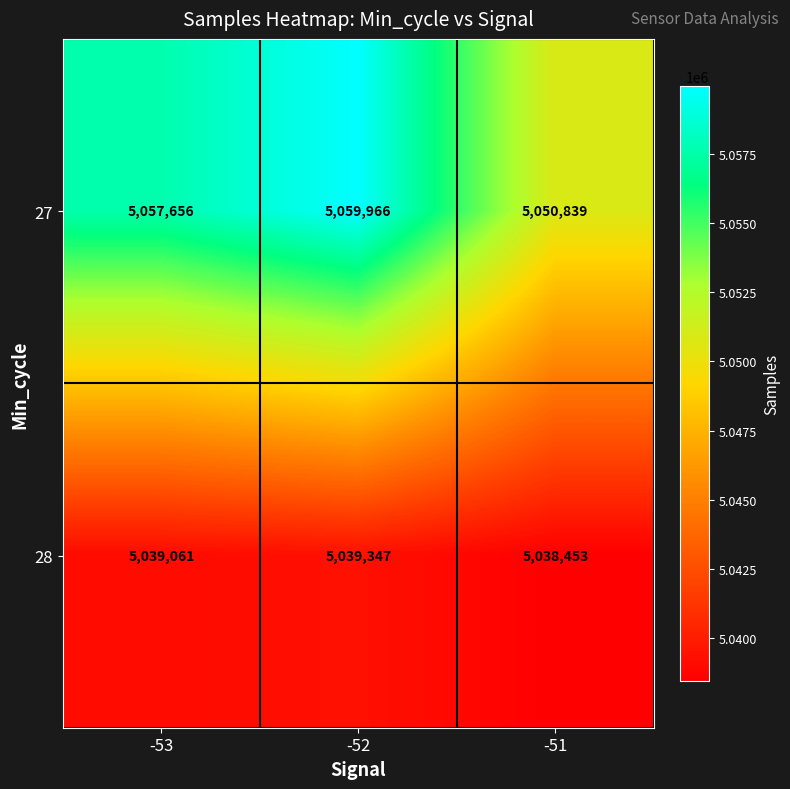

What is the maximum value shown in the chart?

5059966